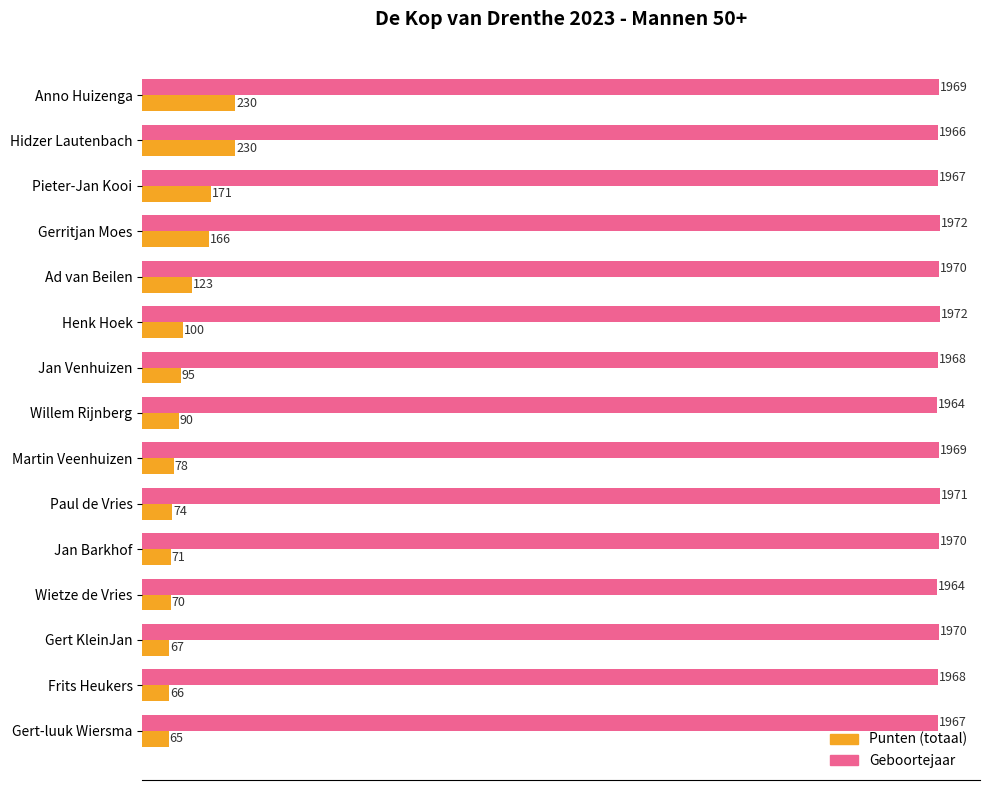

What are all the series names shown in the legend?

Punten (totaal), Geboortejaar